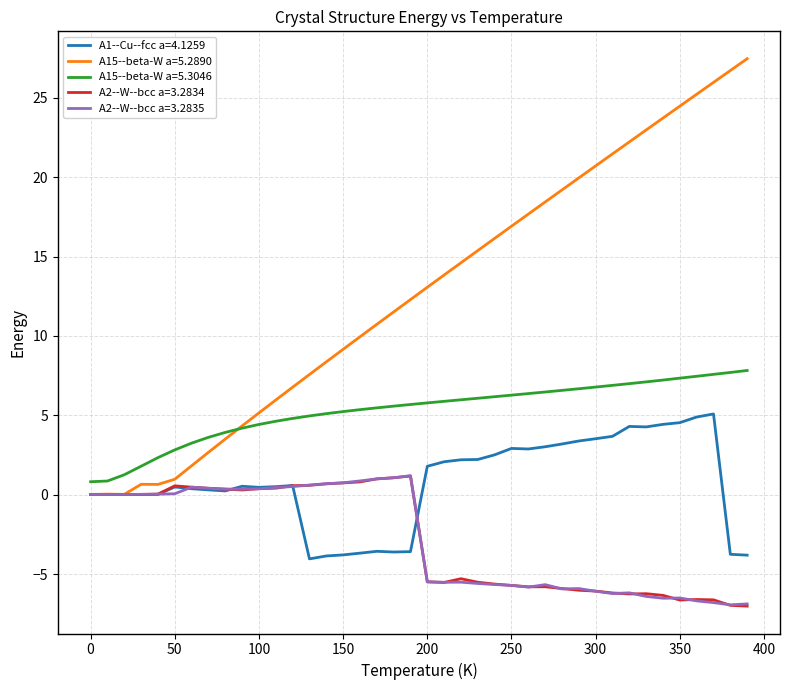

Which series has the widest spread of values?

A15--beta-W a=5.2890